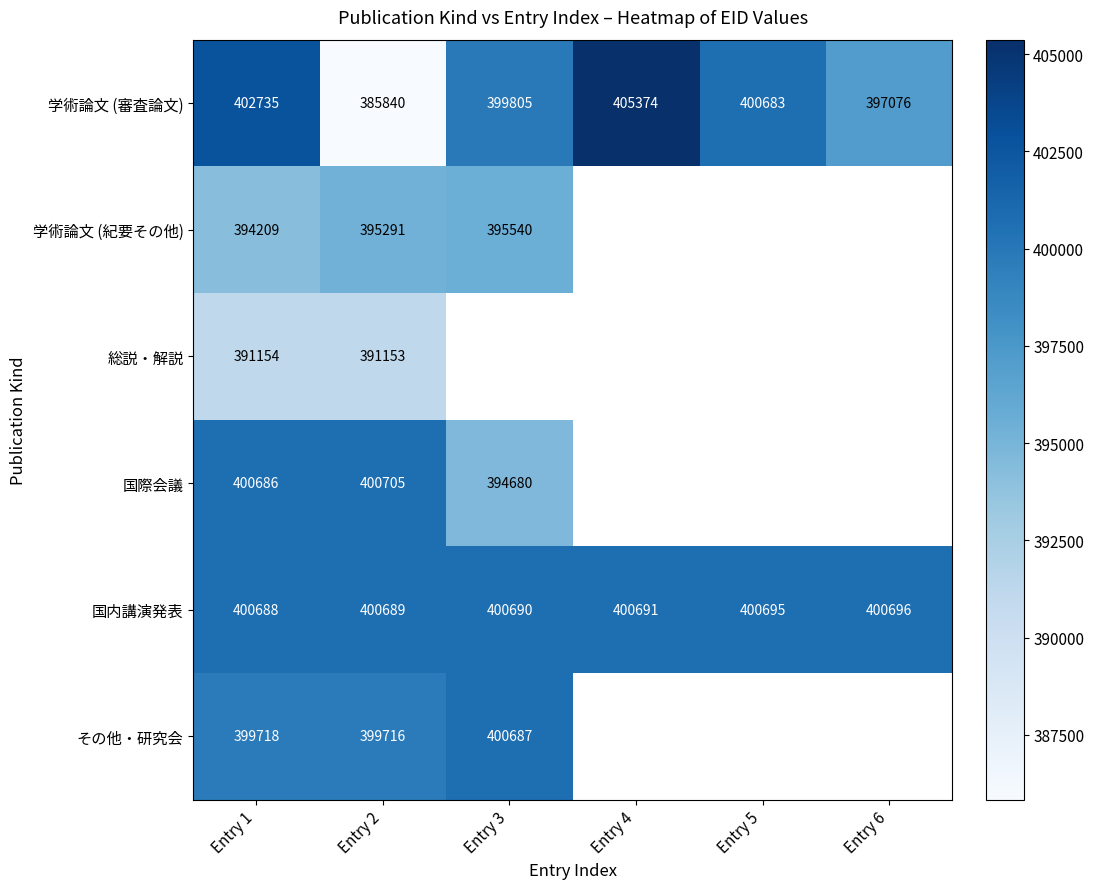

What is the sum of all 国内講演発表 values?

2404149.0